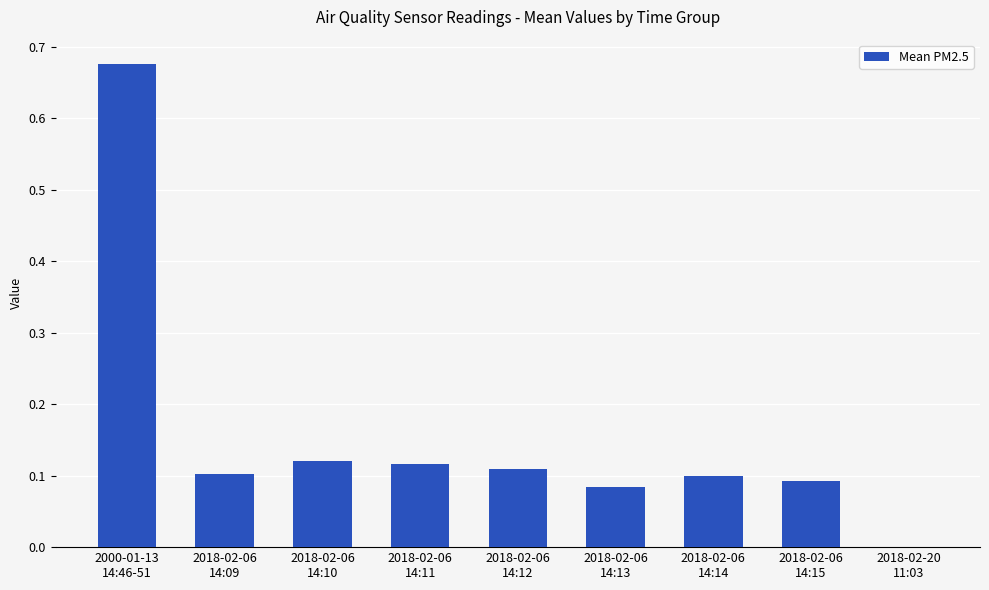

What is the sum of all values?

1.4